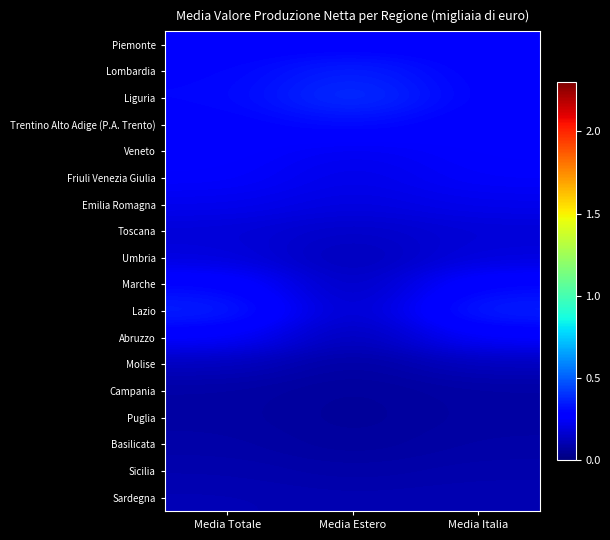

Rank the series by their maximum value, from lowest to highest.

Puglia, Campania, Basilicata, Sicilia, Sardegna, Molise, Toscana, Umbria, Emilia Romagna, Friuli Venezia Giulia, Abruzzo, Veneto, Piemonte, Marche, Trentino Alto Adige (P.A. Trento), Lazio, Lombardia, Liguria